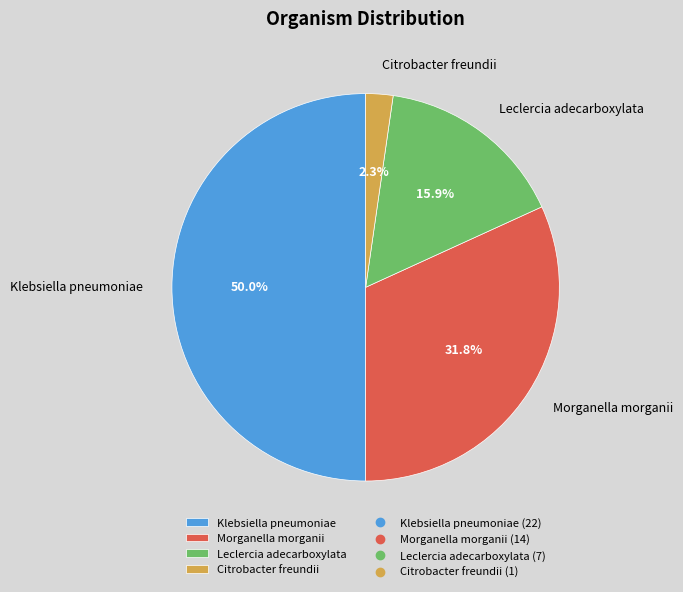

Is it true that Klebsiella pneumoniae is 64% of the pie?

False